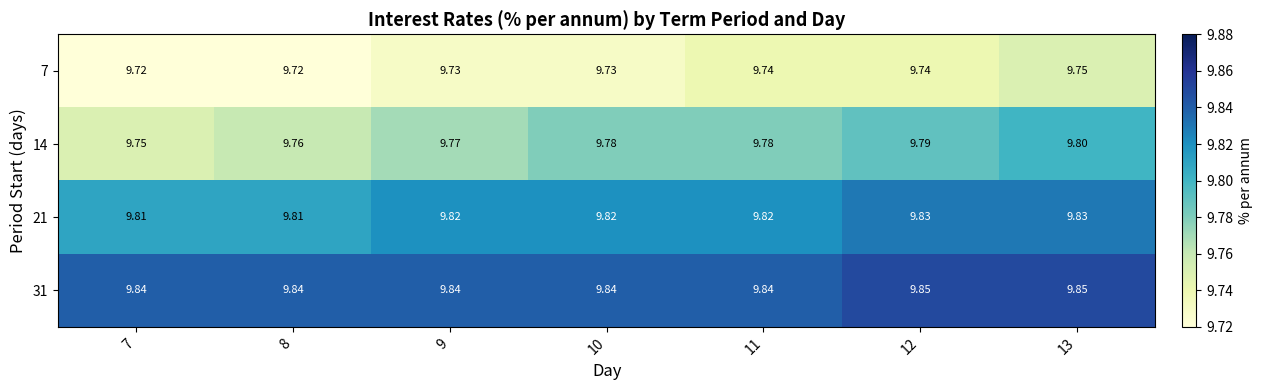

Is the value of 31 at 7 greater than the value of 21 at 13?

Yes